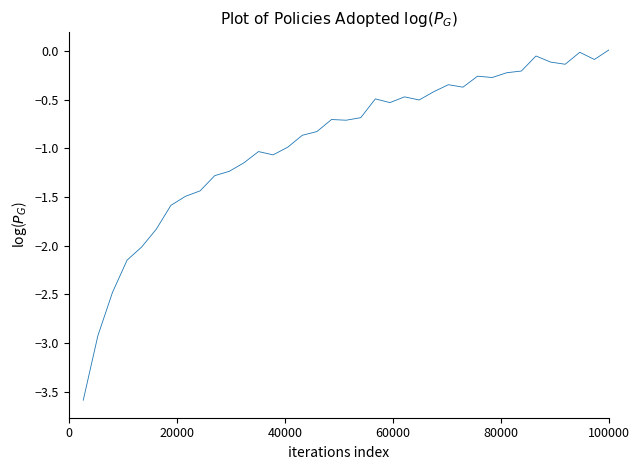

What is the smallest value displayed?

-3.6